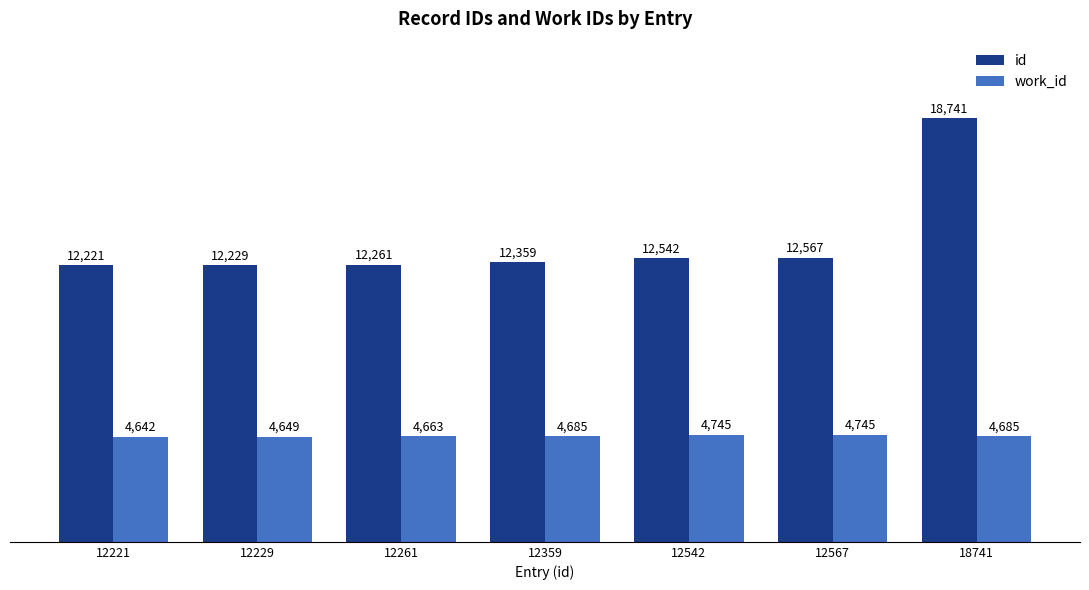

Rank the series by their average value, from lowest to highest.

work_id, id